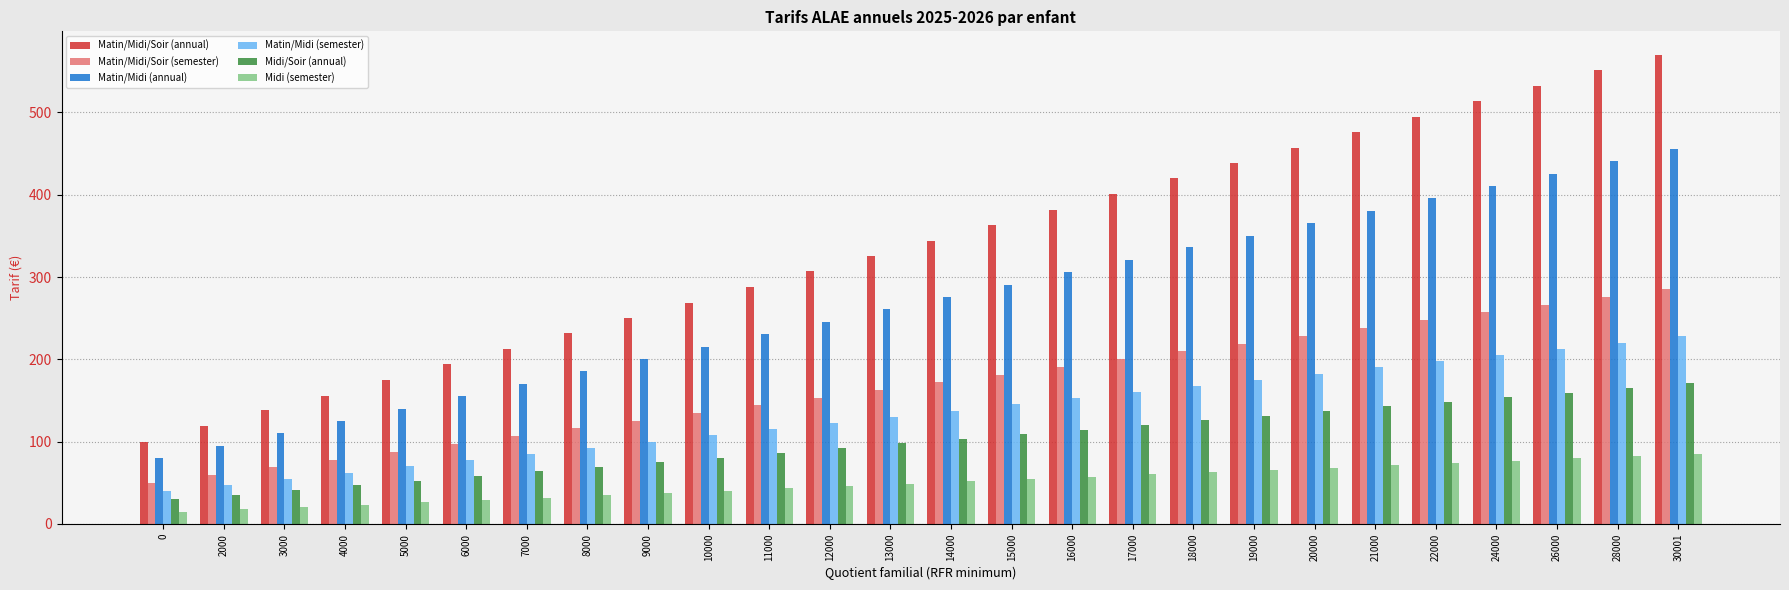

Which series has the largest range (max minus min)?

Matin/Midi/Soir (annual)